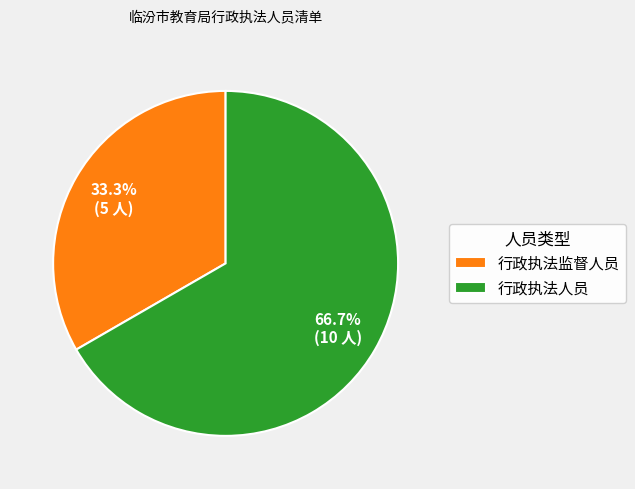

How many segments does this pie chart have?

2